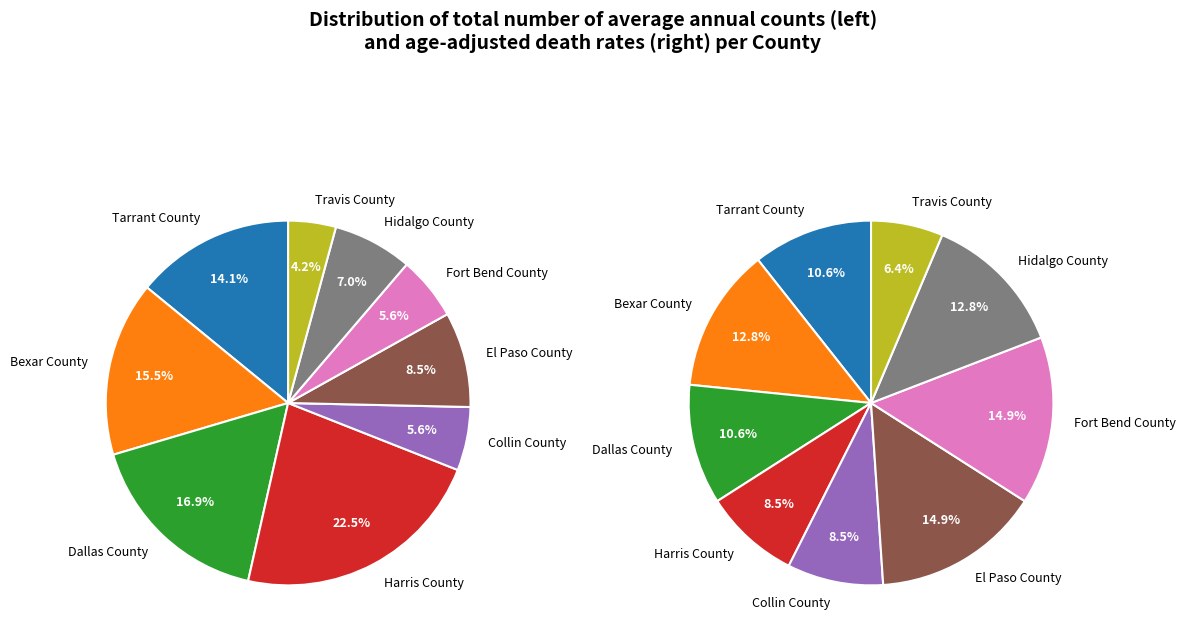

What percentage is the Collin County slice, to the nearest percent?

6%